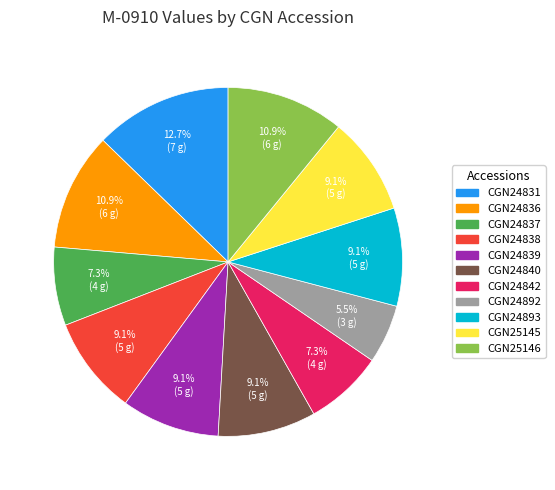

True or false: CGN24836 accounts for 11% of the total.

True